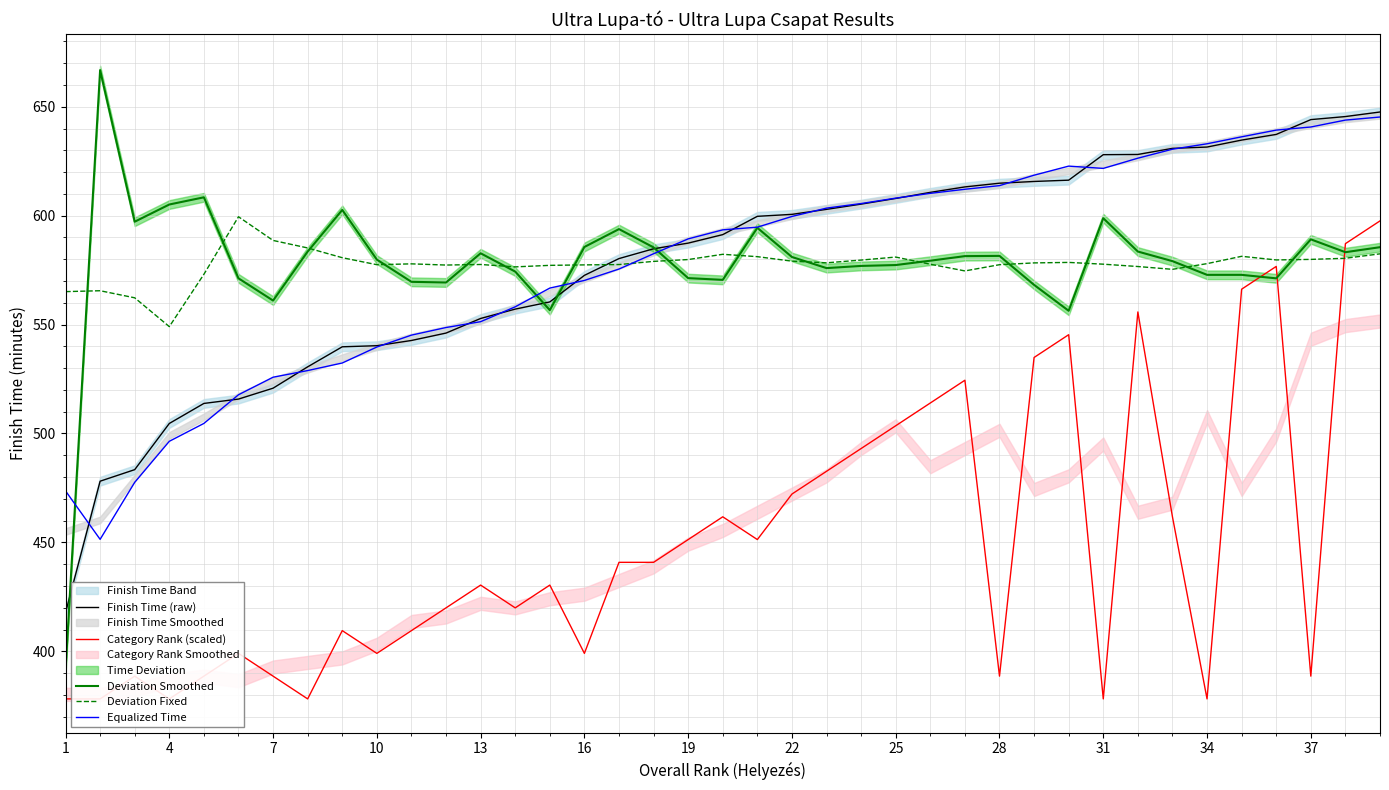

True or false: Equalized Time has a value of 640.7 at 37.

True